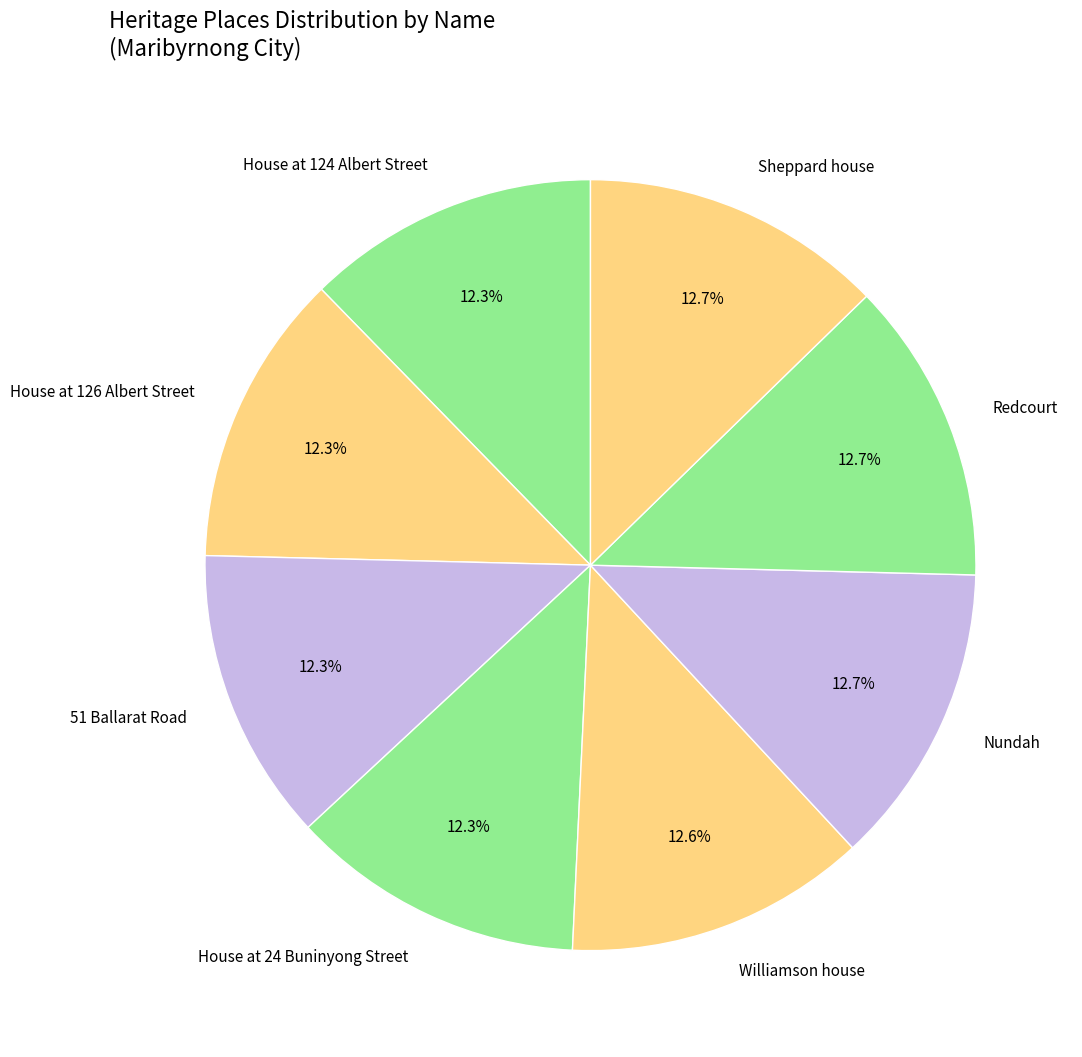

How many segments does this pie chart have?

8